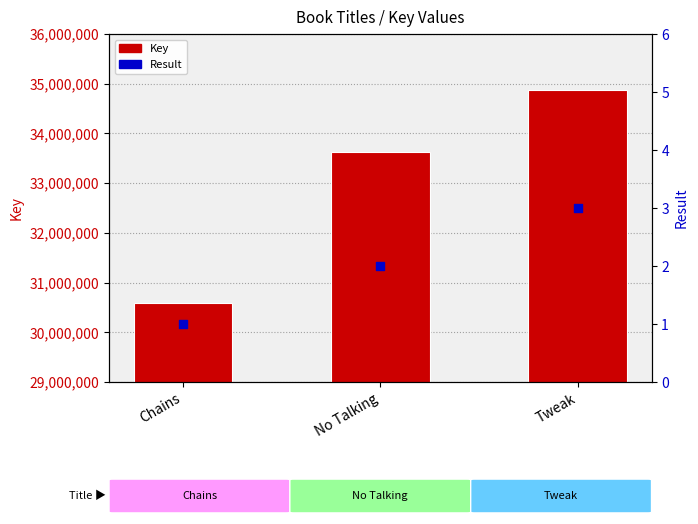

What are all the series names shown in the legend?

Key, Result